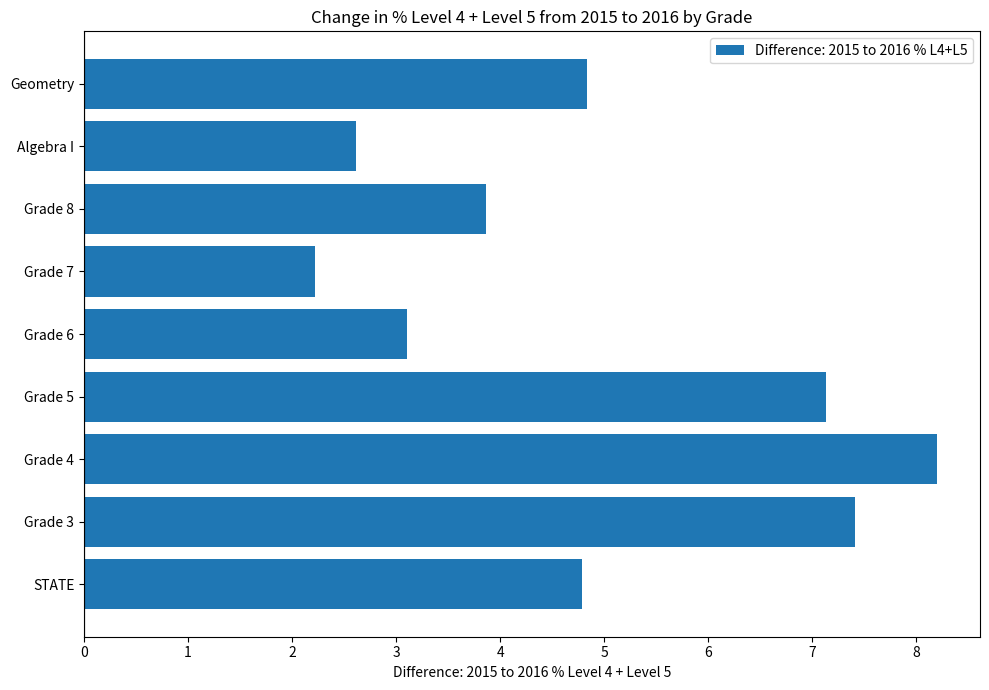

How many values are below 4?

4